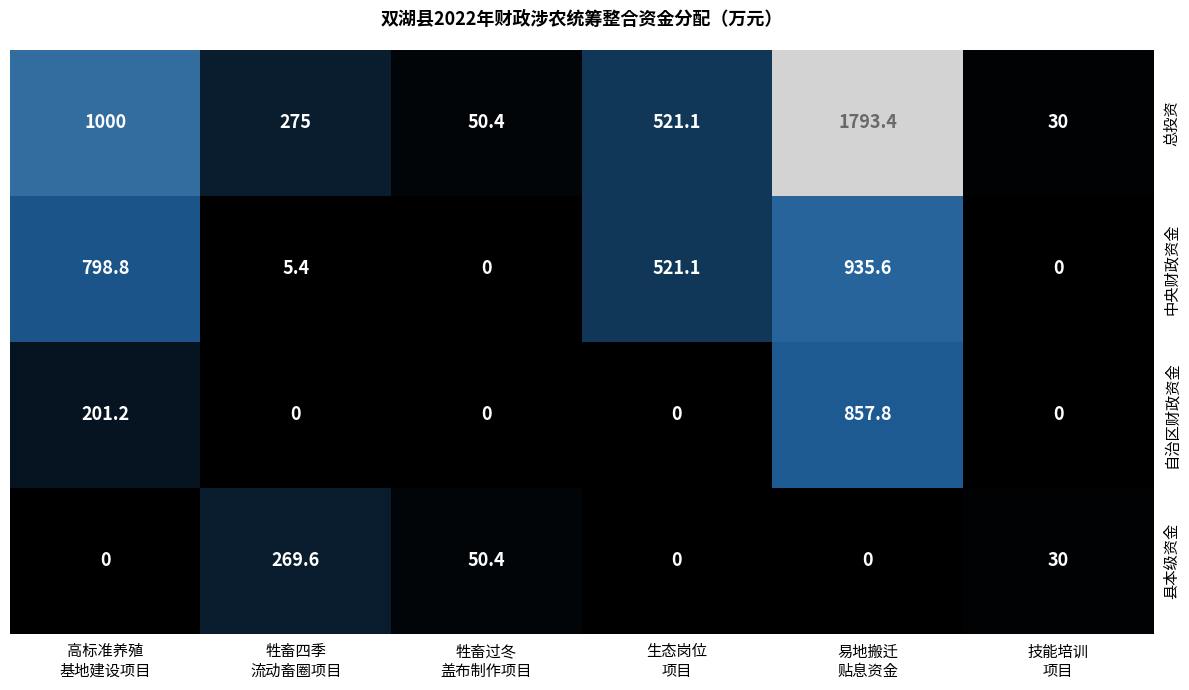

Which series has the largest total across all categories?

总投资